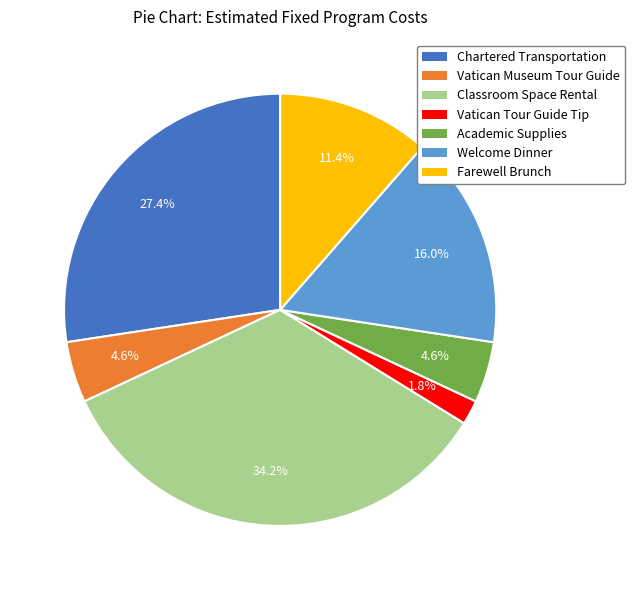

True or false: Vatican Museum Tour Guide accounts for 5% of the total.

True